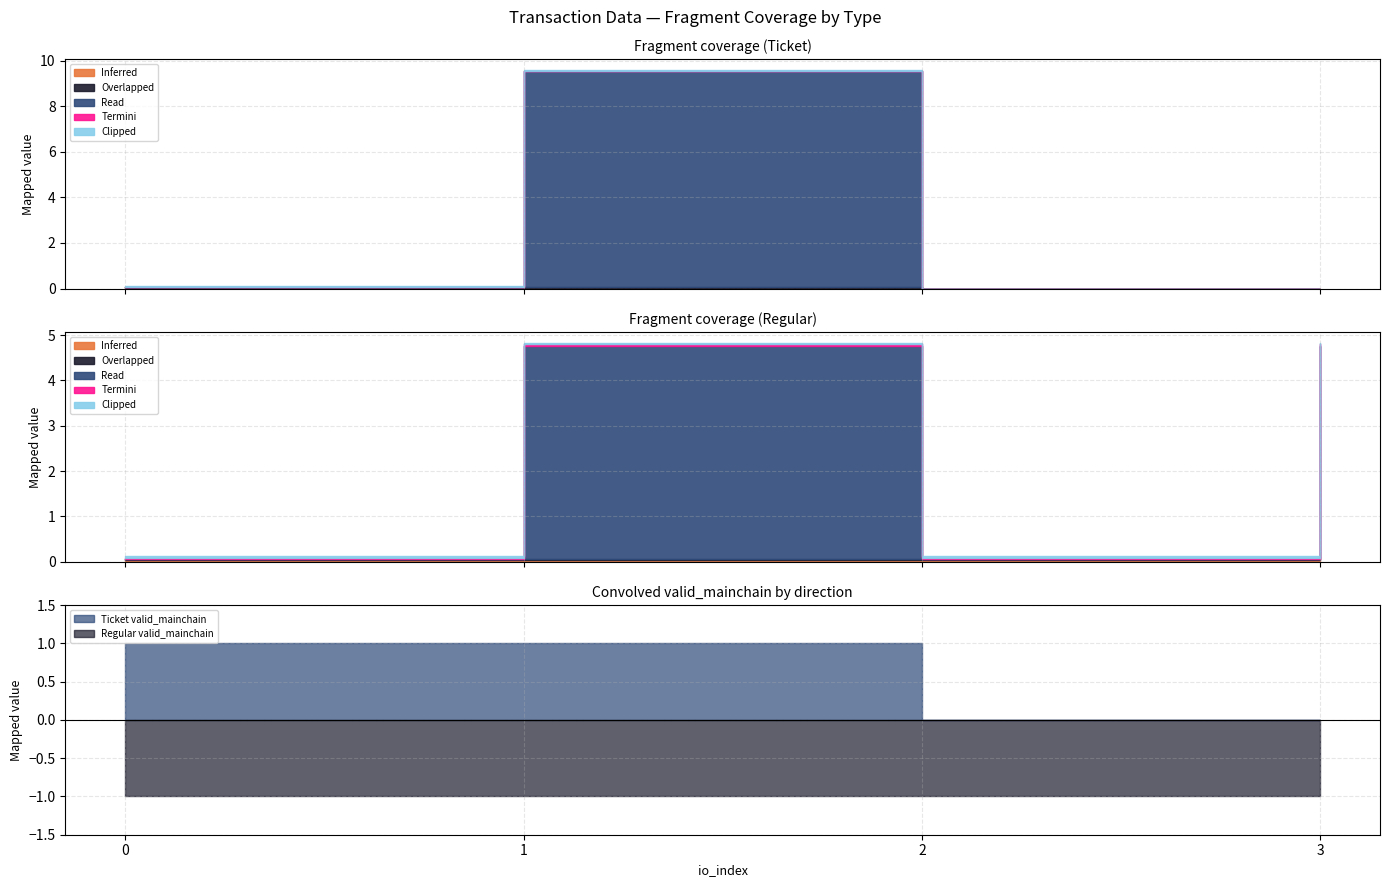

What is the total value across all series at 2?

4.9